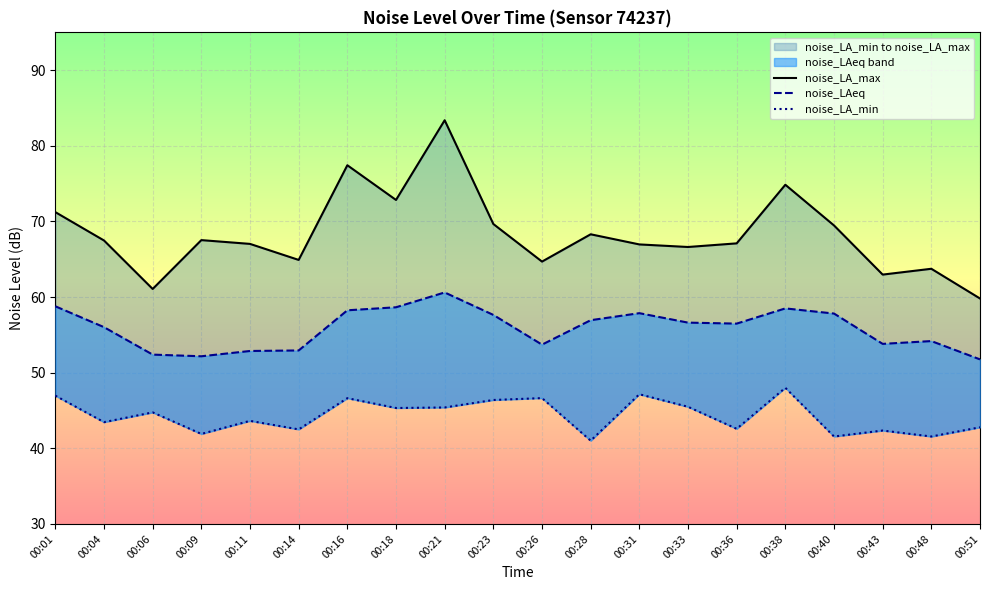

Is it true that noise_LA_max equals 59.8 at 00:51?

True